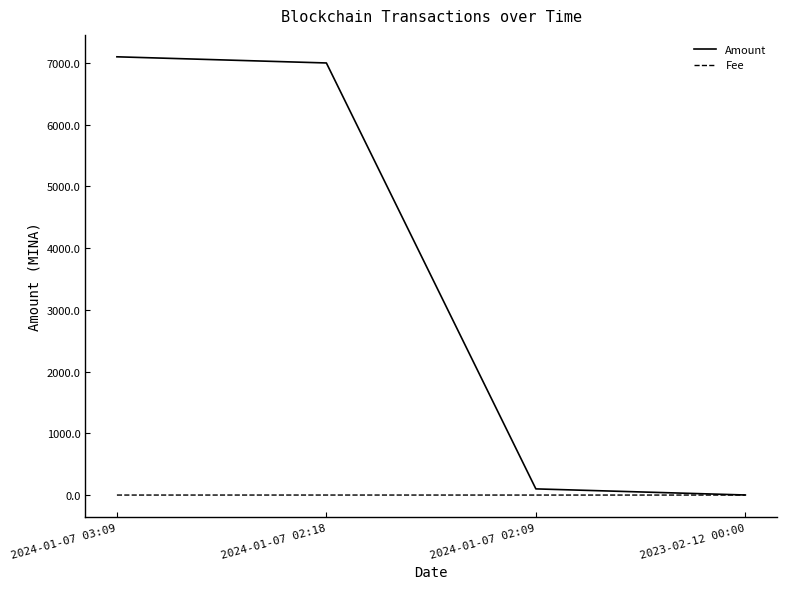

List the labels in order of Amount value, largest first.

2024-01-07 03:09, 2024-01-07 02:18, 2024-01-07 02:09, 2023-02-12 00:00